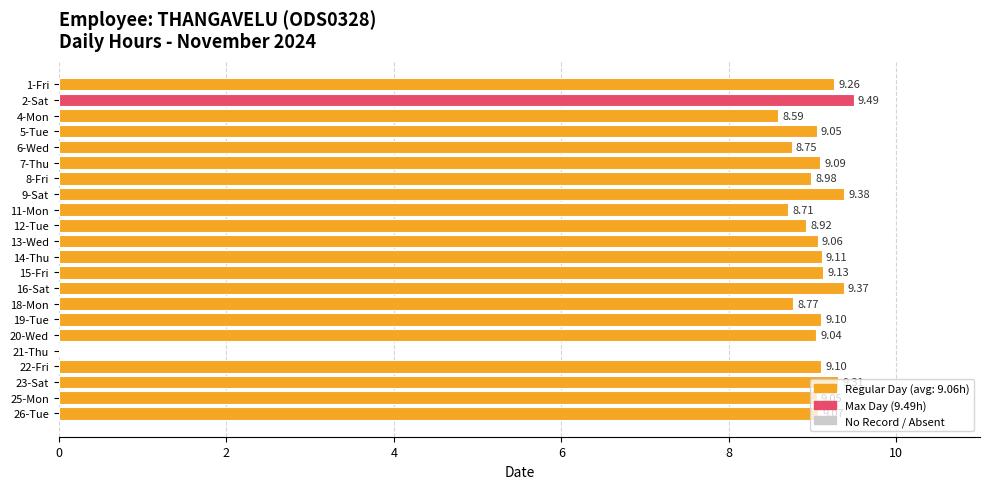

What is the sum of all values?

190.3